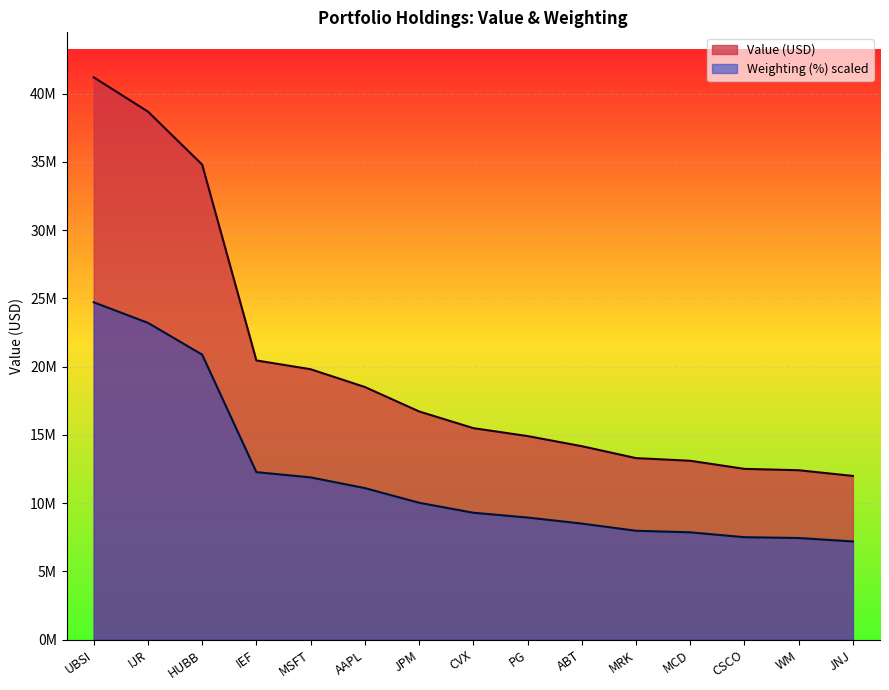

What is the value of the Value (USD) point at the 3rd from the left?

34810000.0